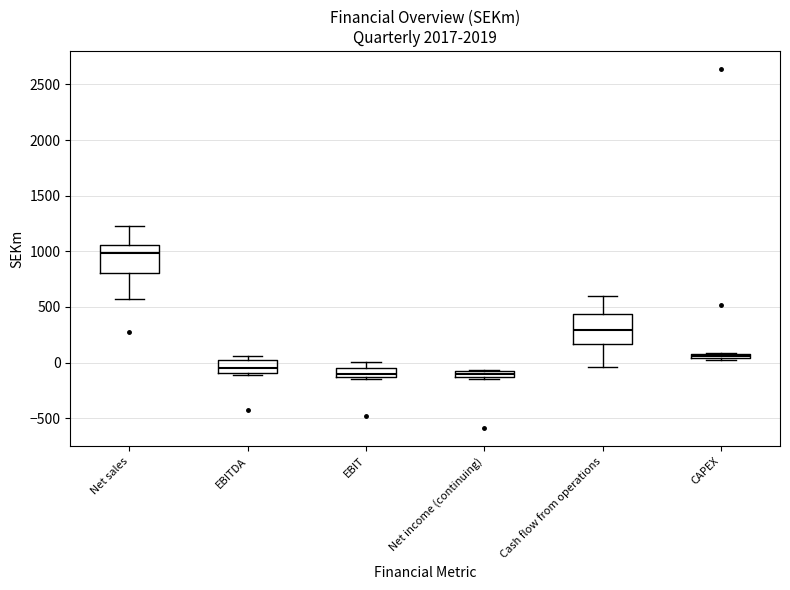

Which box's median line is the highest?

Net sales